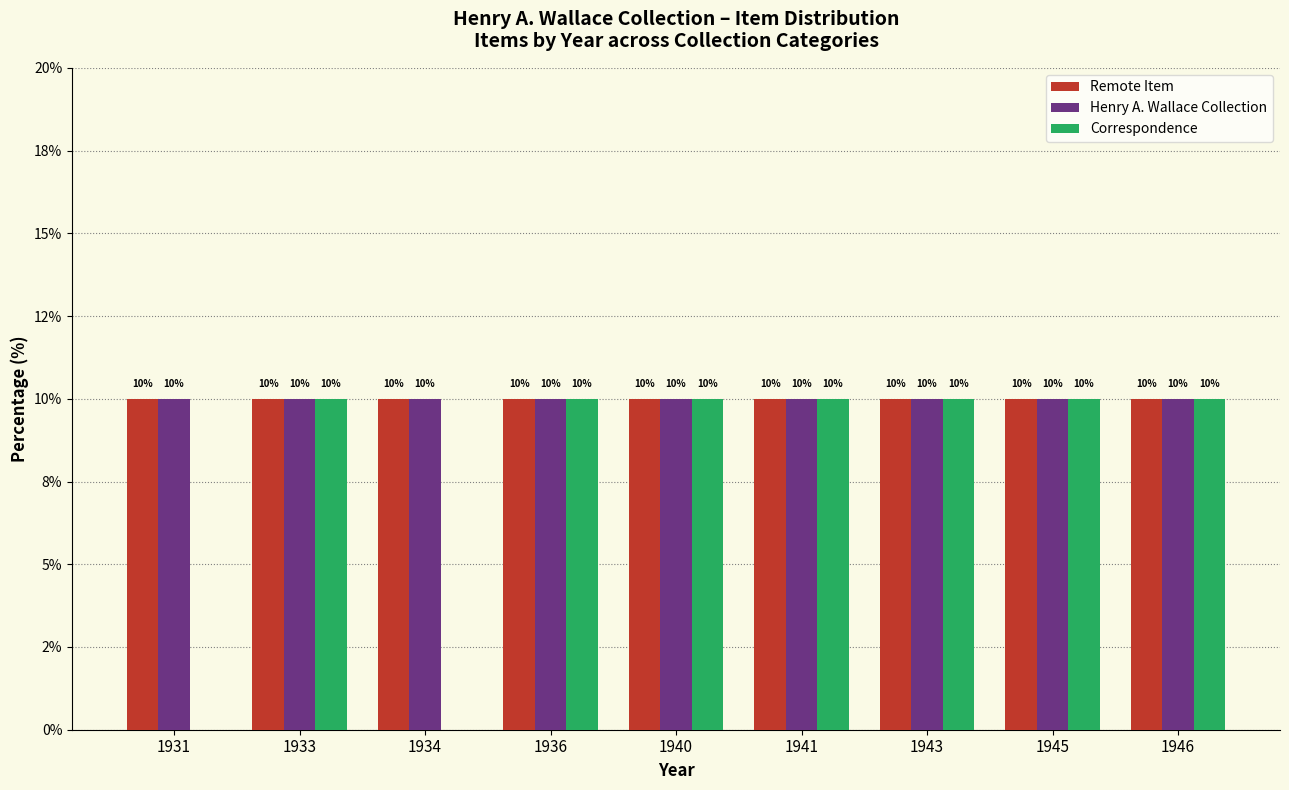

Rank the series by their maximum value, from lowest to highest.

Remote Item, Henry A. Wallace Collection, Correspondence